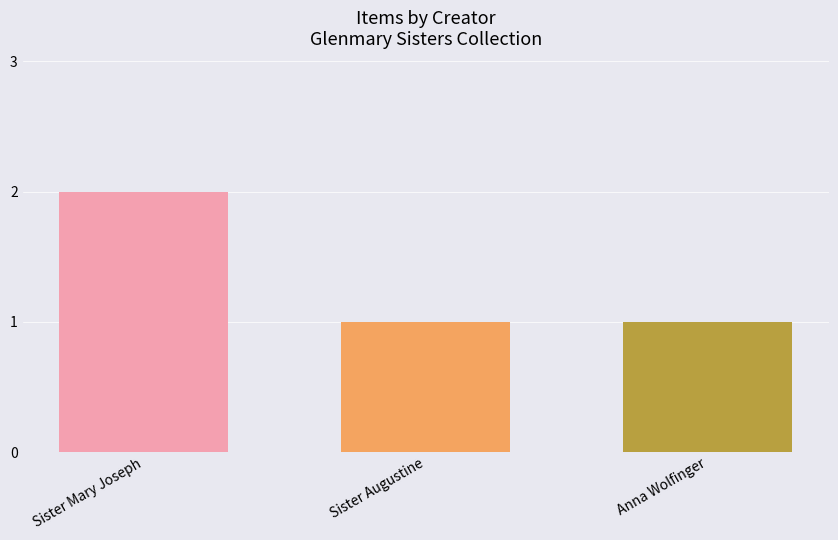

The chart shows a value of 0 at Anna Wolfinger. True or false?

False